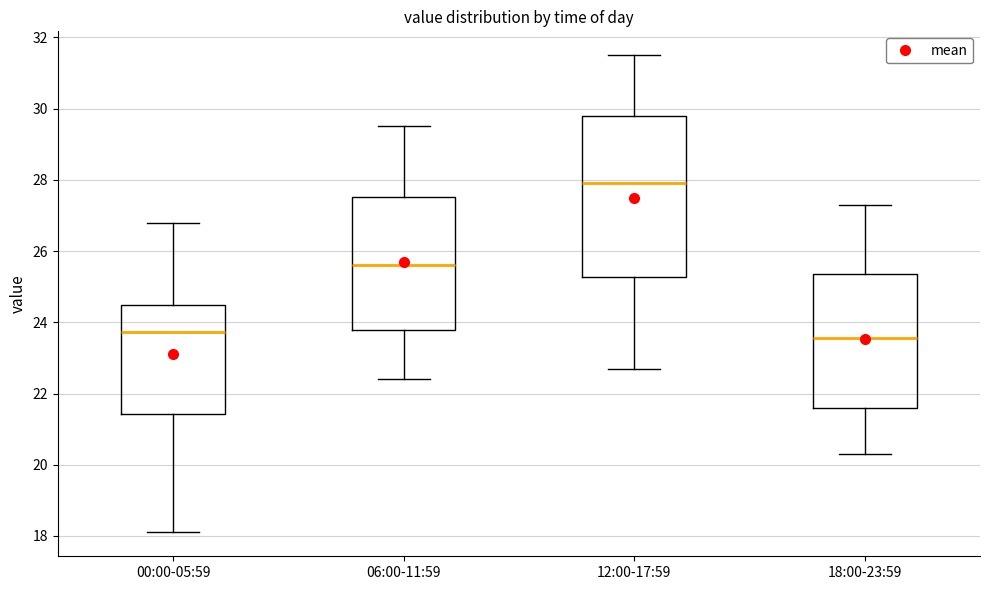

Reading left to right, transcribe this box plot: for each box, give where its median line is, the range the box spans, and where its two whiskers end, as read against the y-axis. The values are not printed on the chart, so give them approximately, as read against the axis.

00:00-05:59: median 23.8, box 21.4 to 24.4, whiskers 18.2 to 26.8
06:00-11:59: median 25.6, box 23.8 to 27.6, whiskers 22.4 to 29.6
12:00-17:59: median 28.0, box 25.2 to 29.8, whiskers 22.8 to 31.6
18:00-23:59: median 23.6, box 21.6 to 25.4, whiskers 20.4 to 27.4